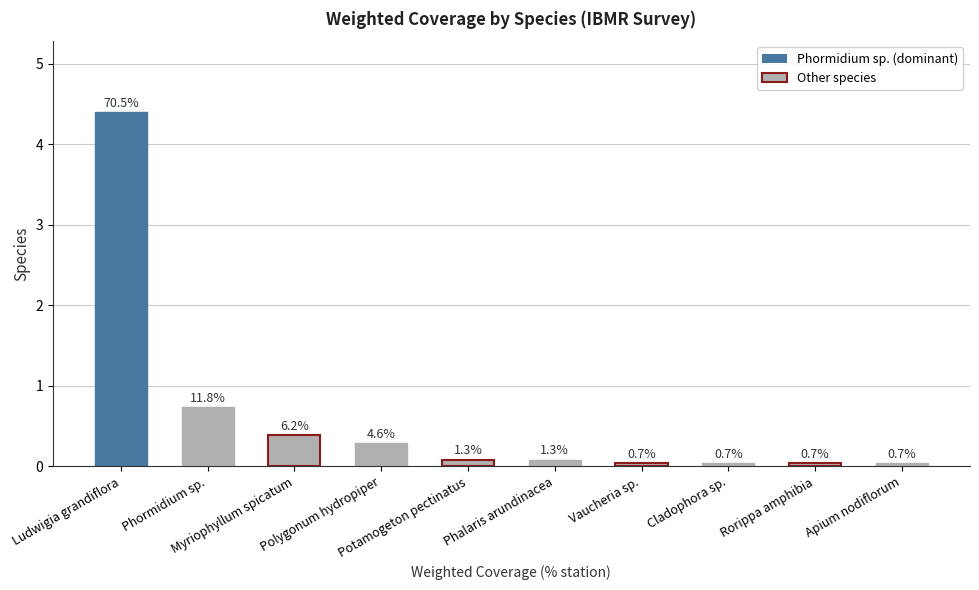

Does the chart contain any negative values?

No